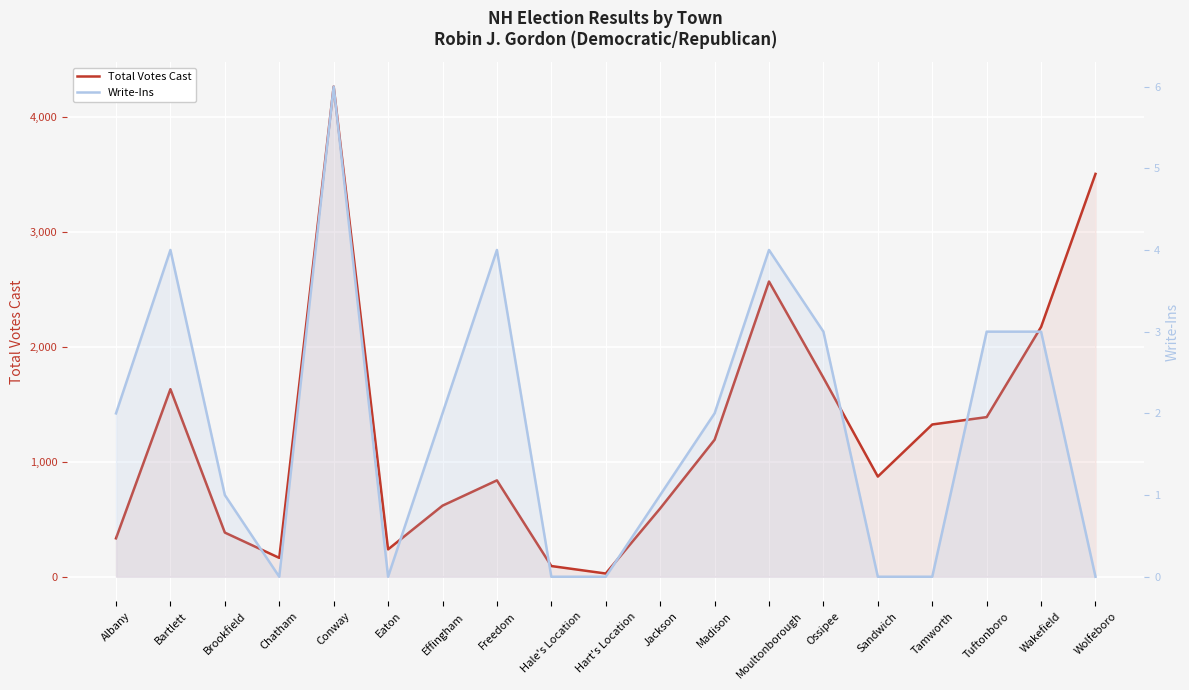

What is the approximate value of Total Votes Cast at Ossipee, to the nearest 50?

1750